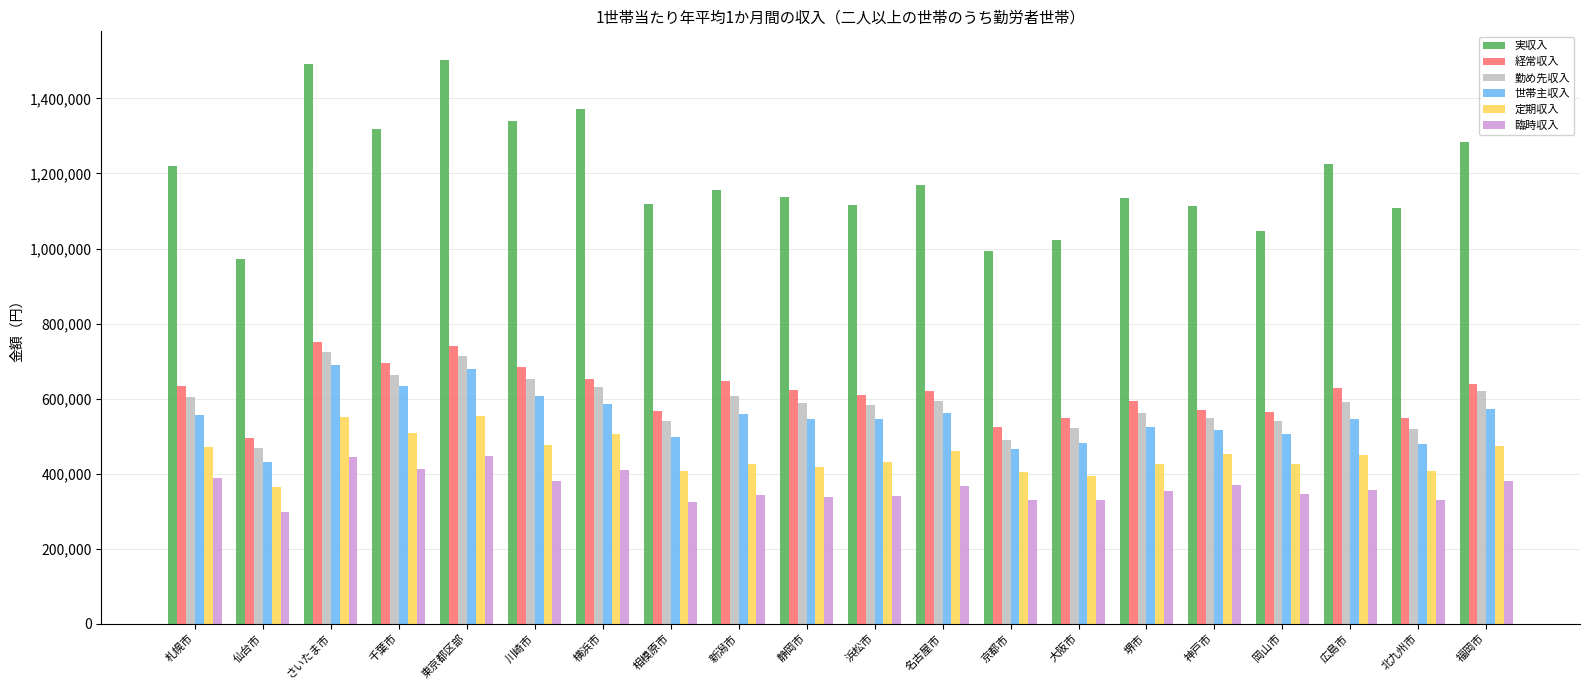

True or false: 臨時収入 has a value of 379916 at 福岡市.

True